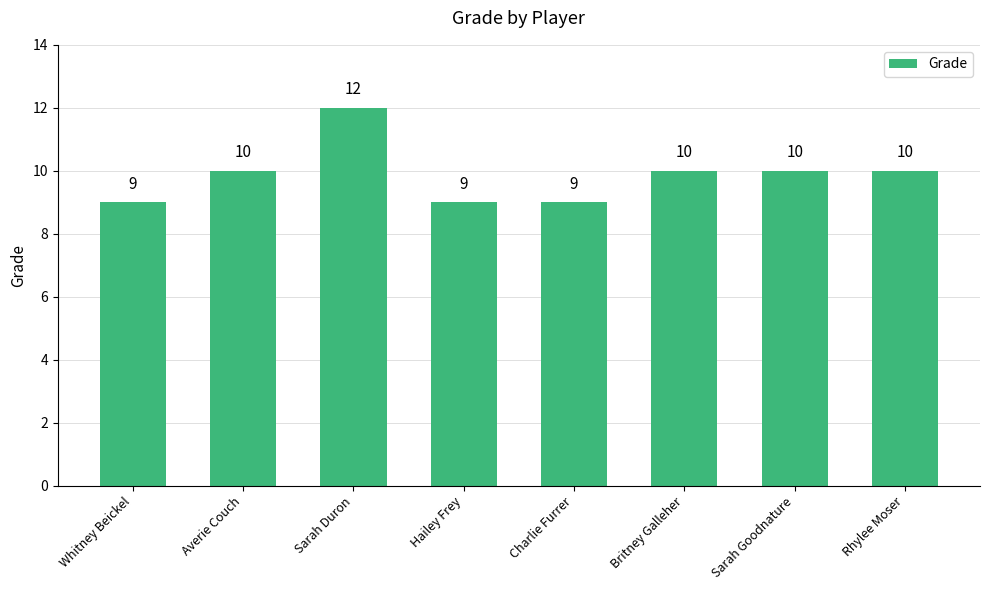

What is the value of the 2nd bar from the left?

10